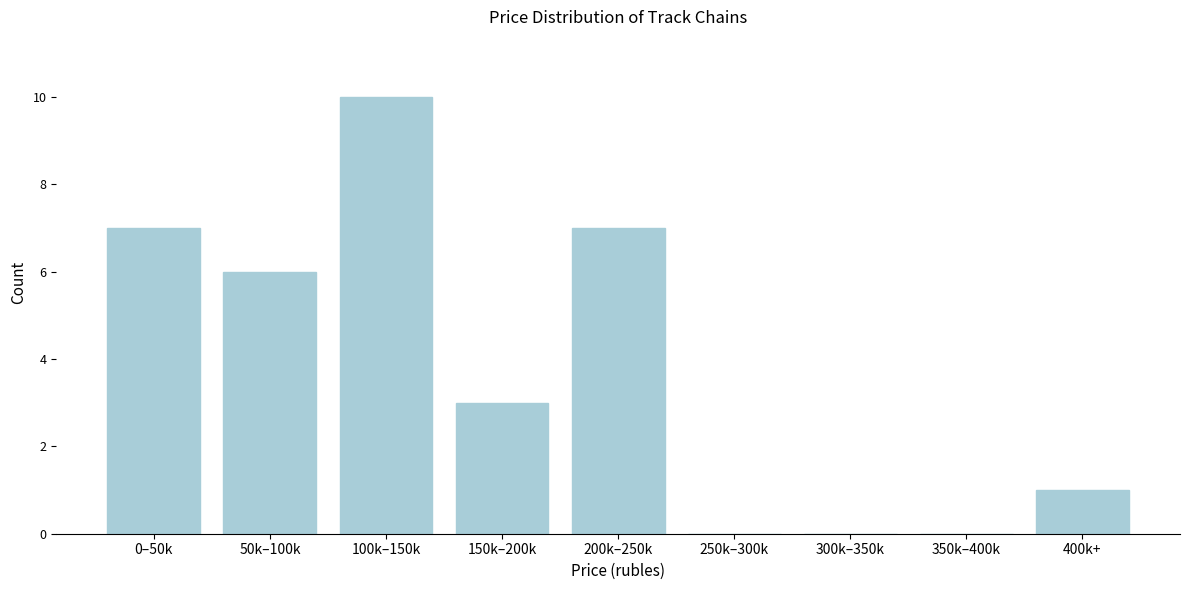

Reading left to right, extract all data points from this chart.

0–50k=7	50k–100k=6	100k–150k=10	150k–200k=3	200k–250k=7	250k–300k=0	300k–350k=0	350k–400k=0	400k+=1